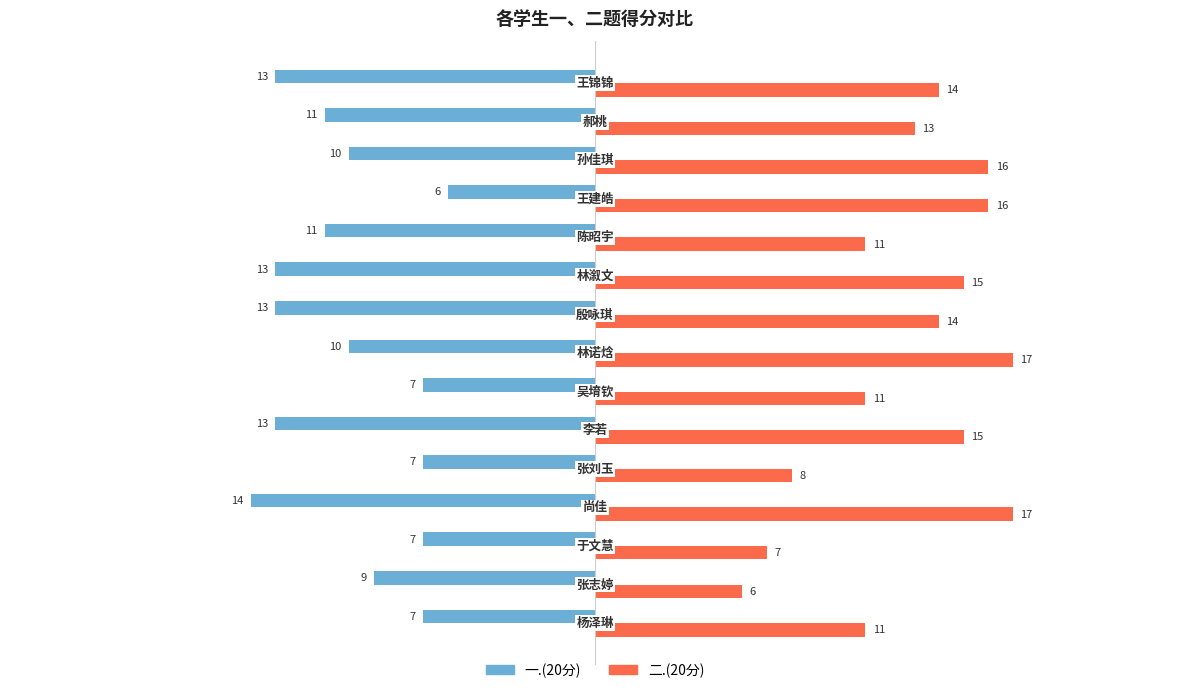

What are all the series names shown in the legend?

一.(20分), 二.(20分)